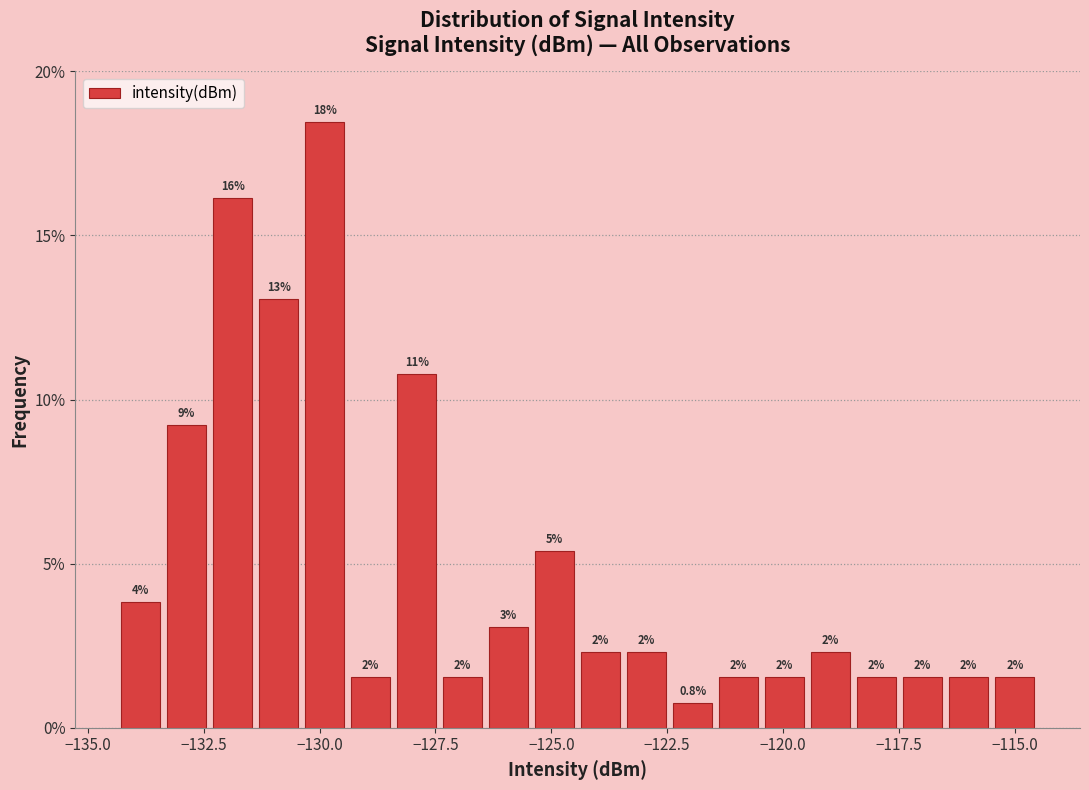

Read against the x-axis, roughly where is the centre of the tallest bar?

-130.0